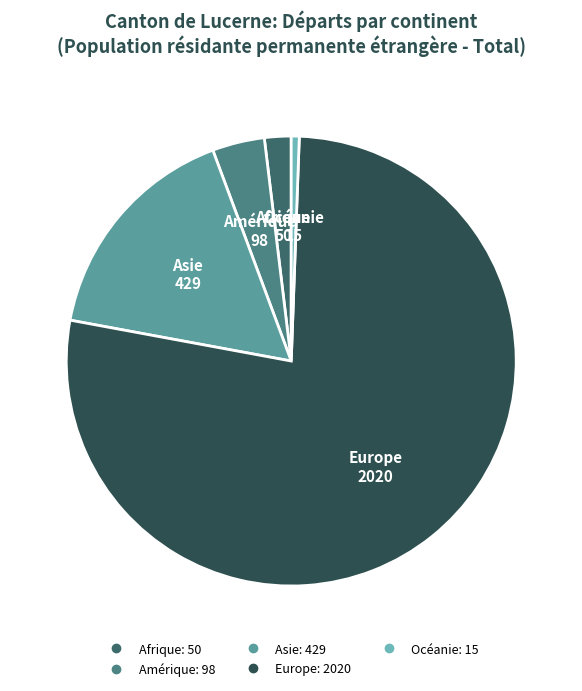

How many slices are in this pie chart?

5